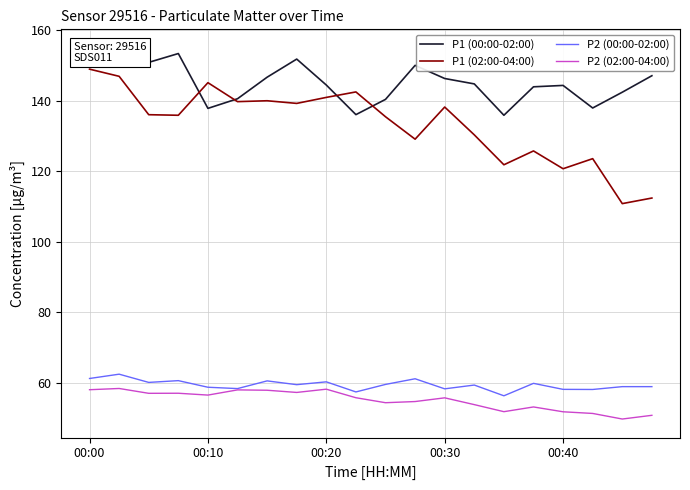

True or false: P2 (00:00-02:00) and P1 (02:00-04:00) intersect in this chart.

False